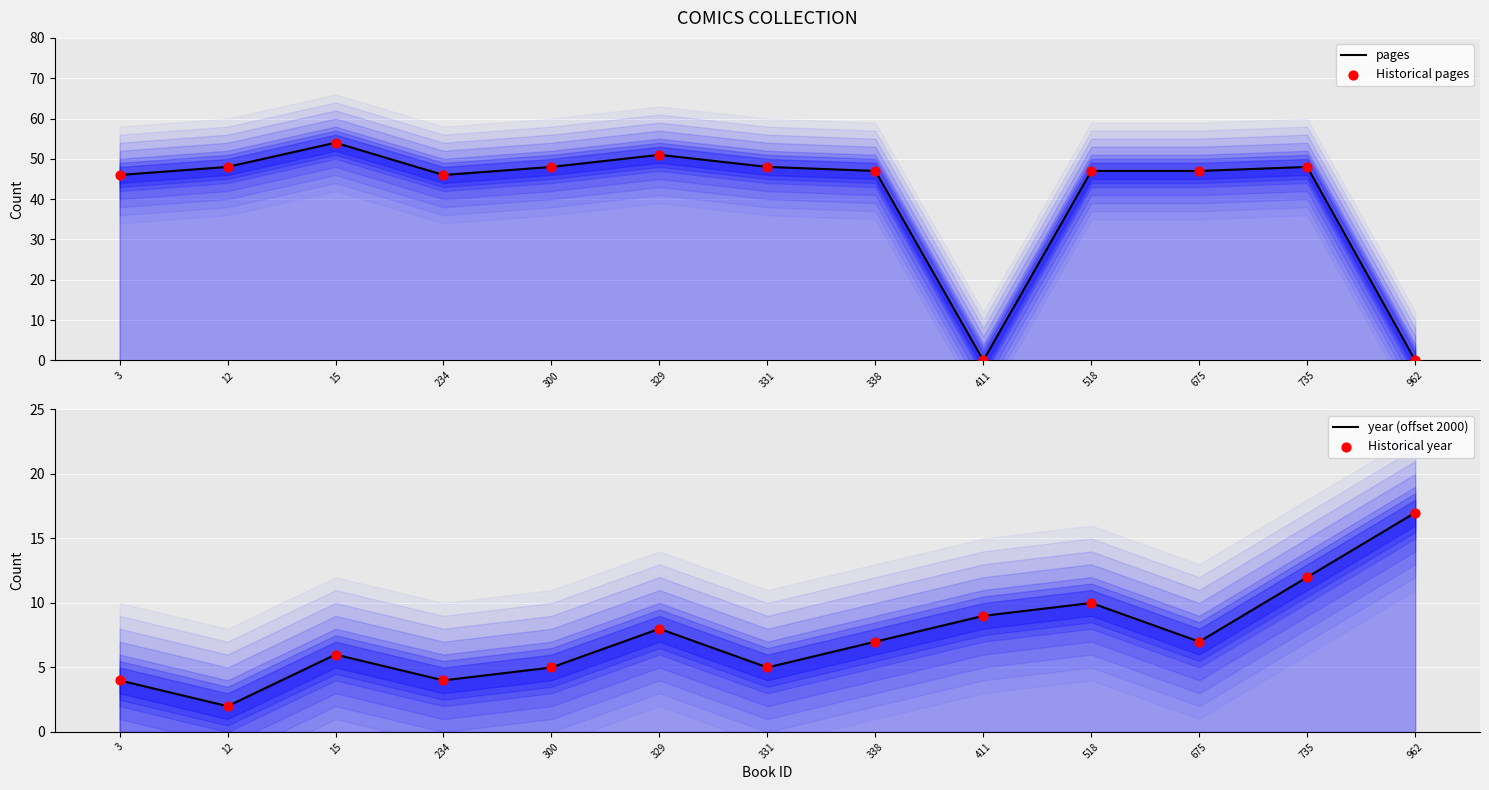

Which series contains the highest Y value?

pages